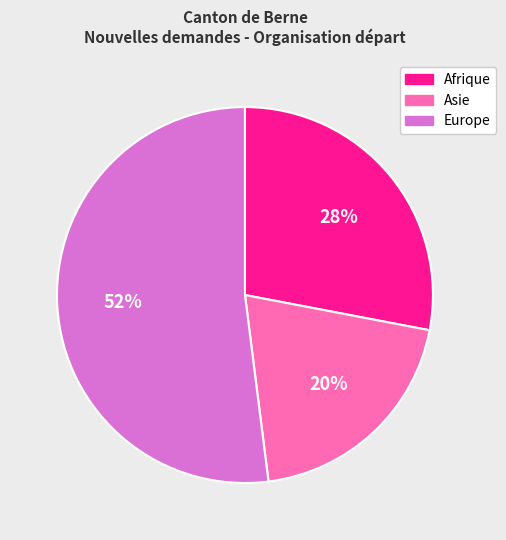

To the nearest percent, what is the difference between the largest and smallest slice percentages?

32%